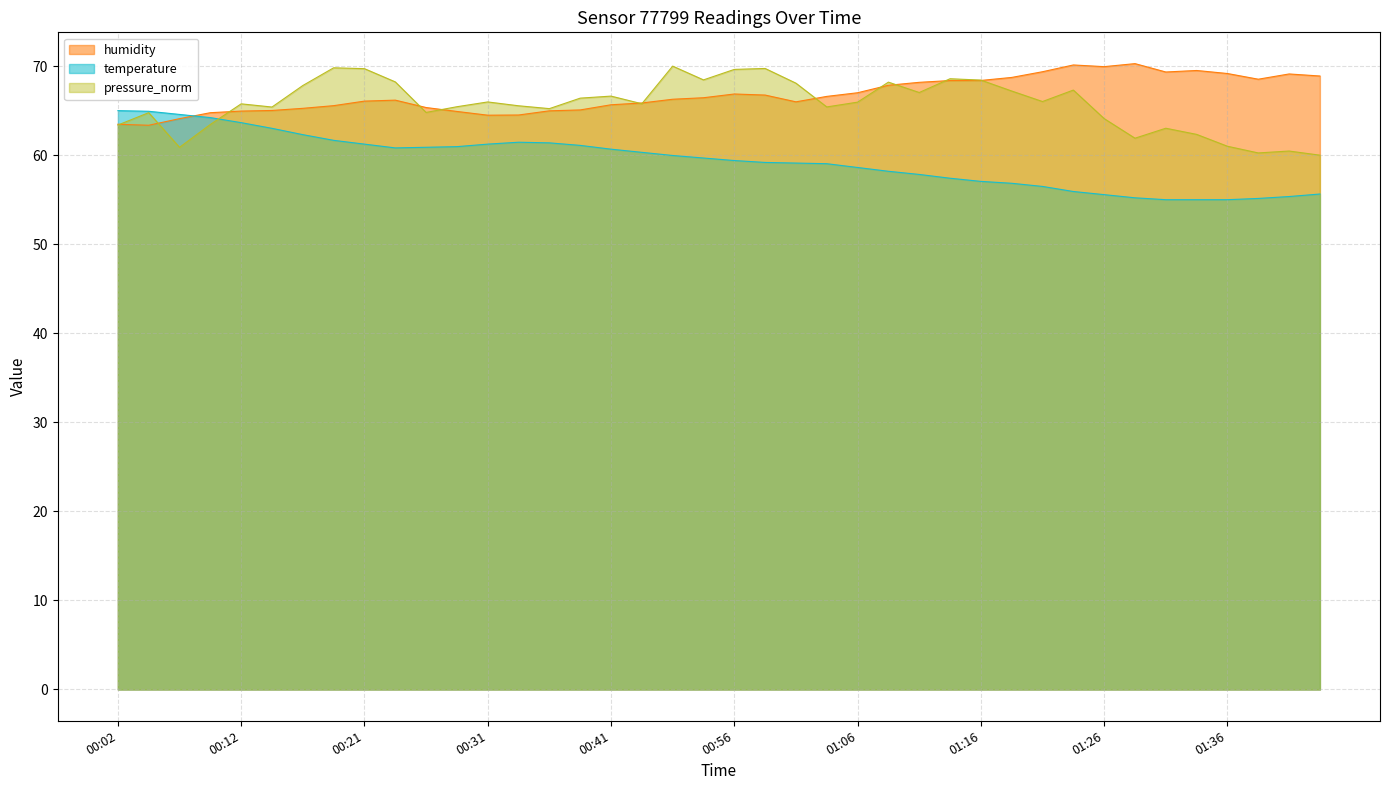

What is the label of the 6th point from the left?

00:14